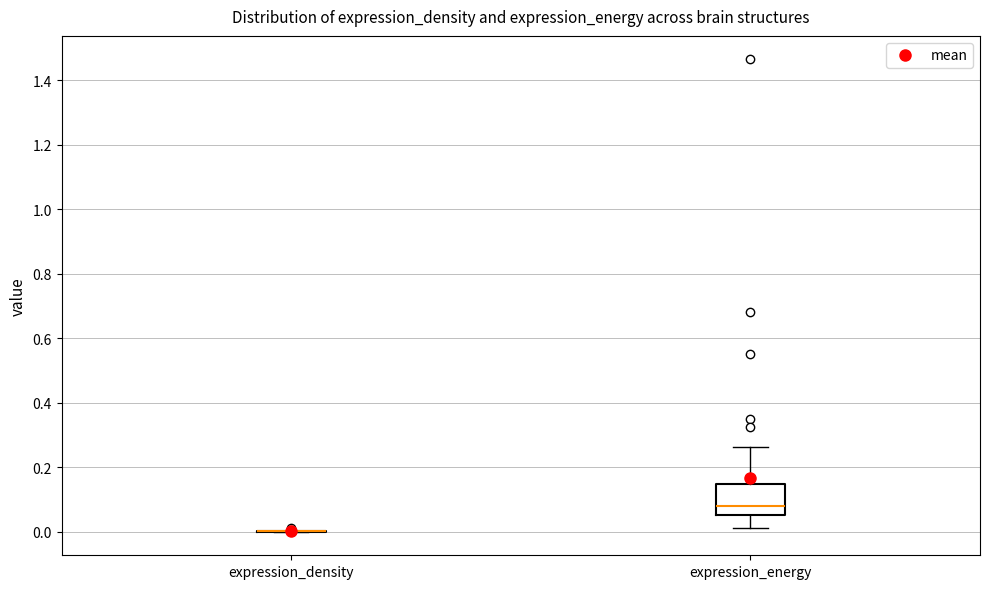

Comparing the boxes themselves (not the whiskers), which one is the tallest?

expression_energy